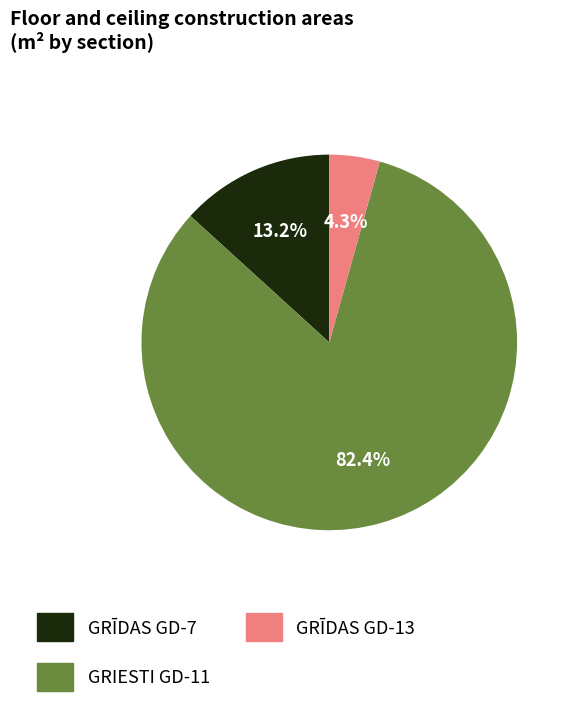

Does GRIESTI GD-11 represent more than half of the total?

Yes